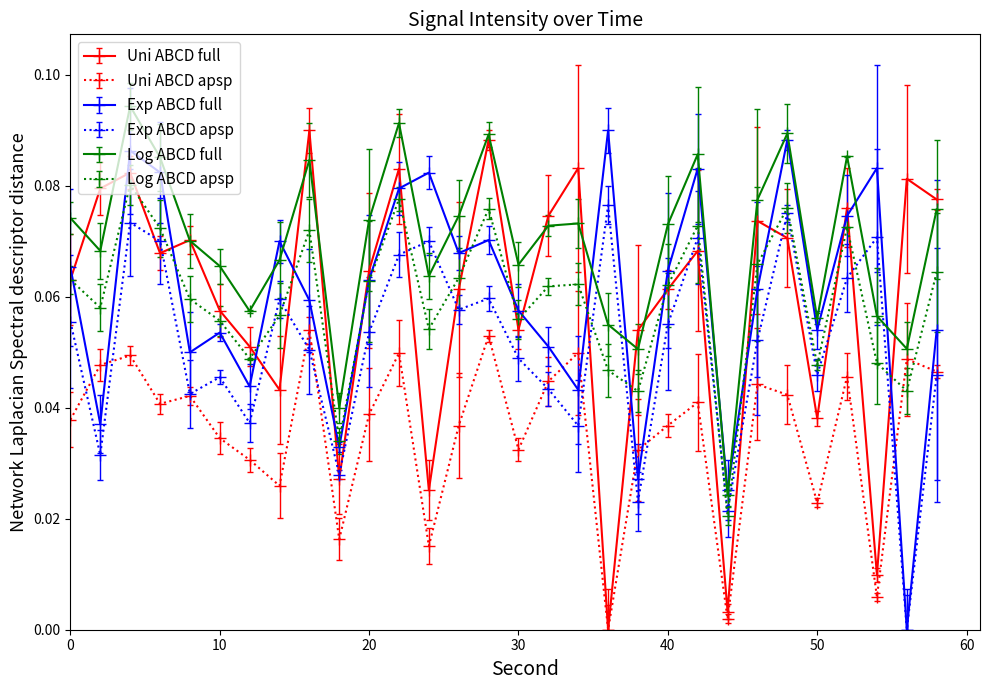

In Log ABCD full, how many points are higher than both neighbors (excluding endpoints)?

8